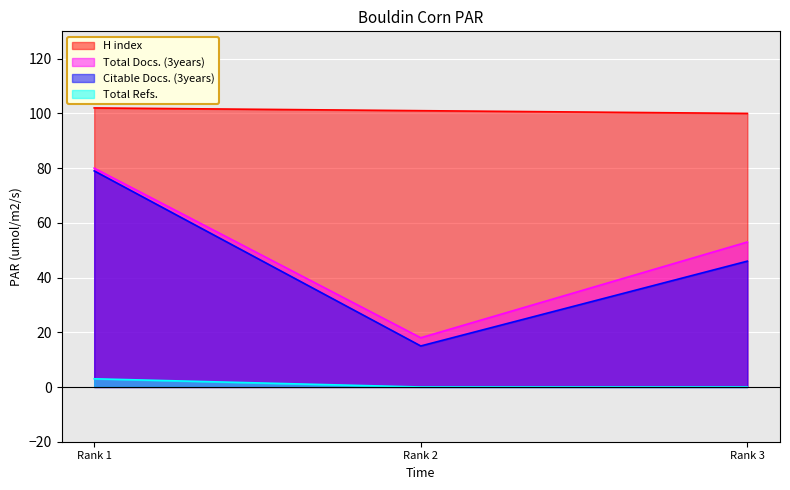

Rank the series by their maximum value, from lowest to highest.

Total Refs., Citable Docs. (3years), Total Docs. (3years), H index